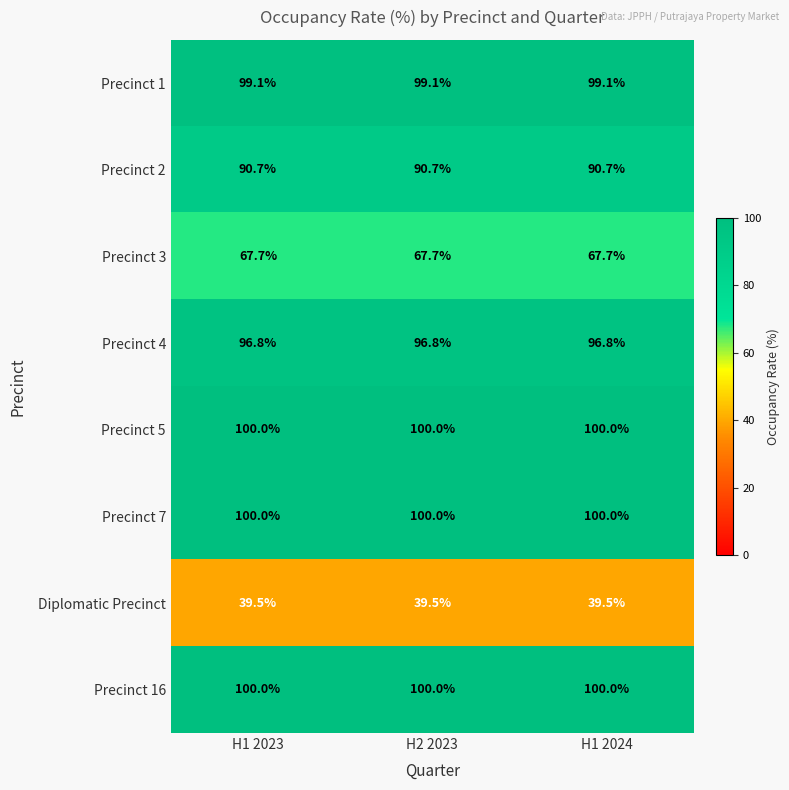

What is the approximate value of Precinct 16 at H1 2024?

100.0